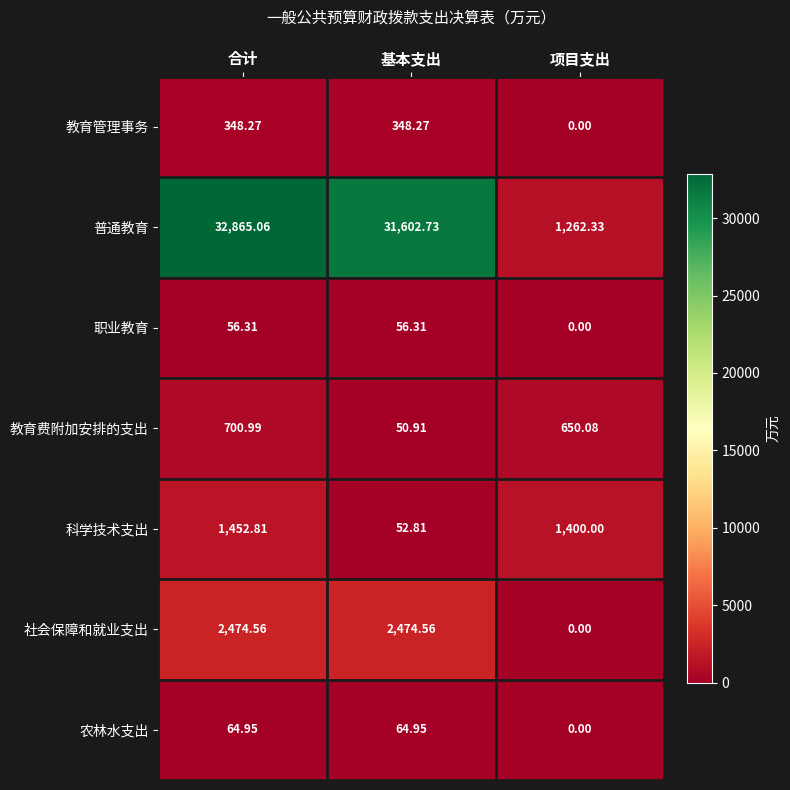

Where is 教育费附加安排的支出 nearest to the value 375?

项目支出